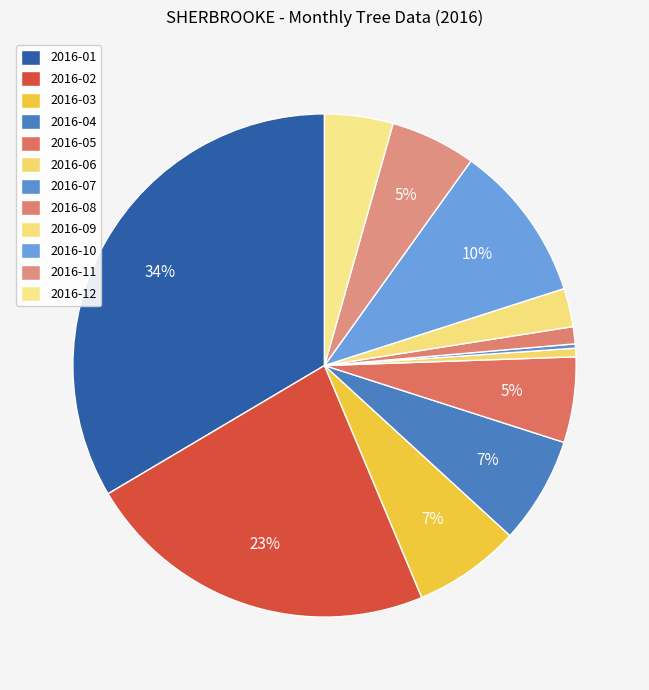

What is the largest slice in the pie chart?

2016-01